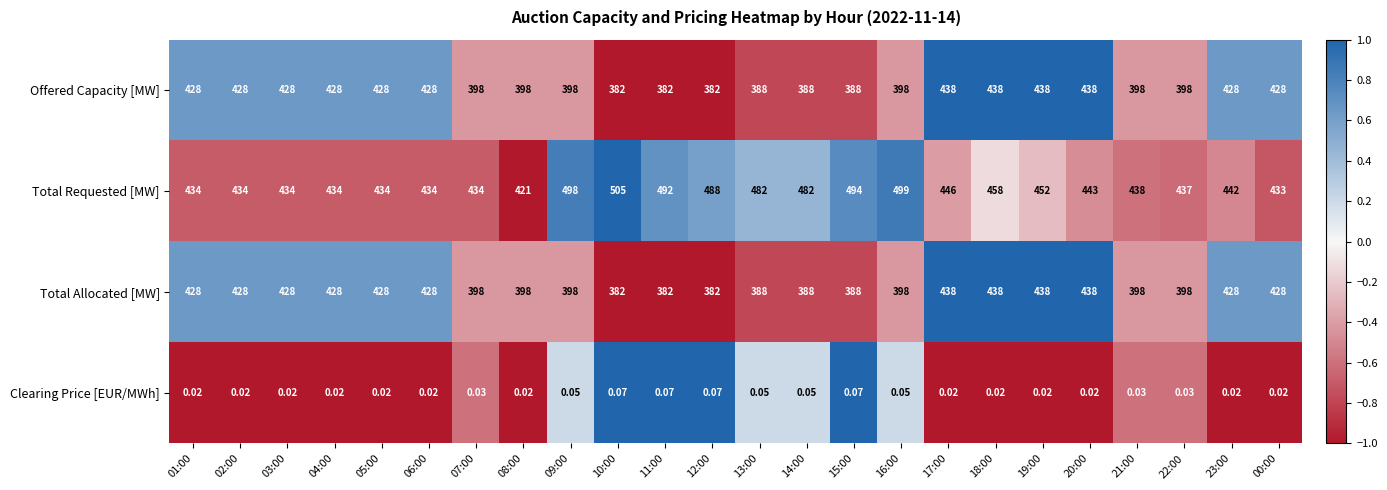

How many series are shown in this chart?

4